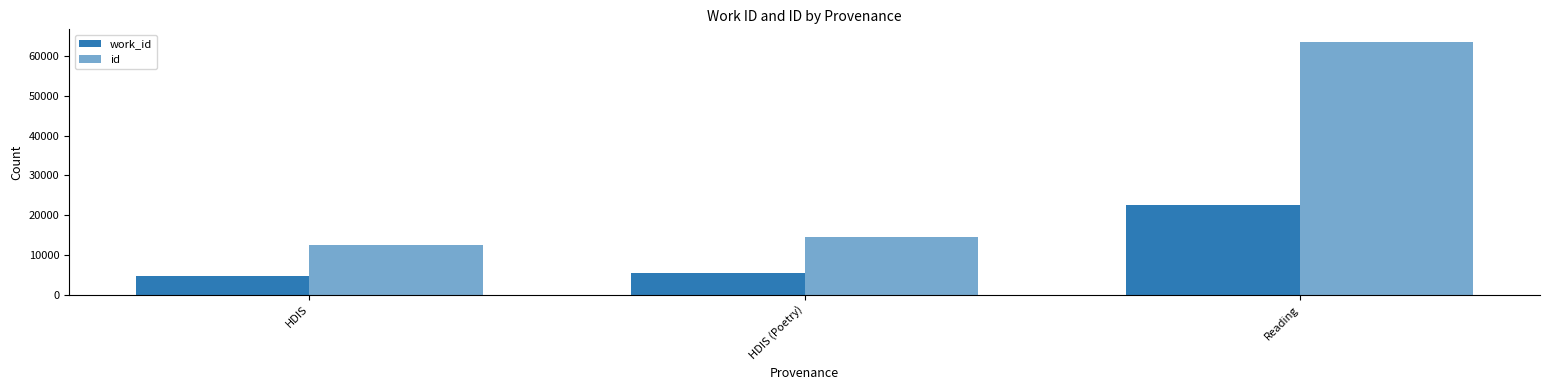

What is the label of the 1st bar from the left?

HDIS